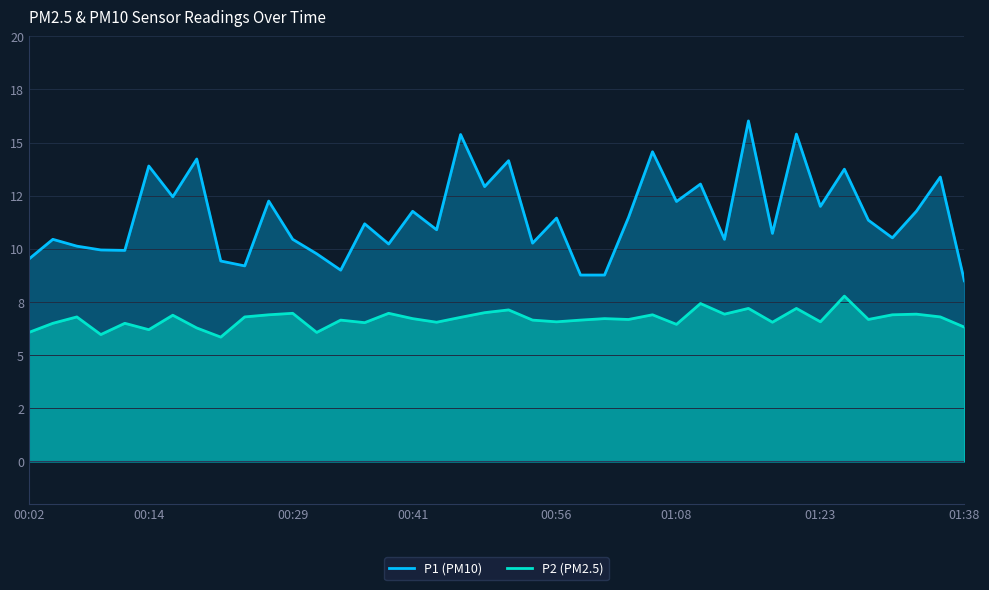

How many distinct data groups are displayed?

2